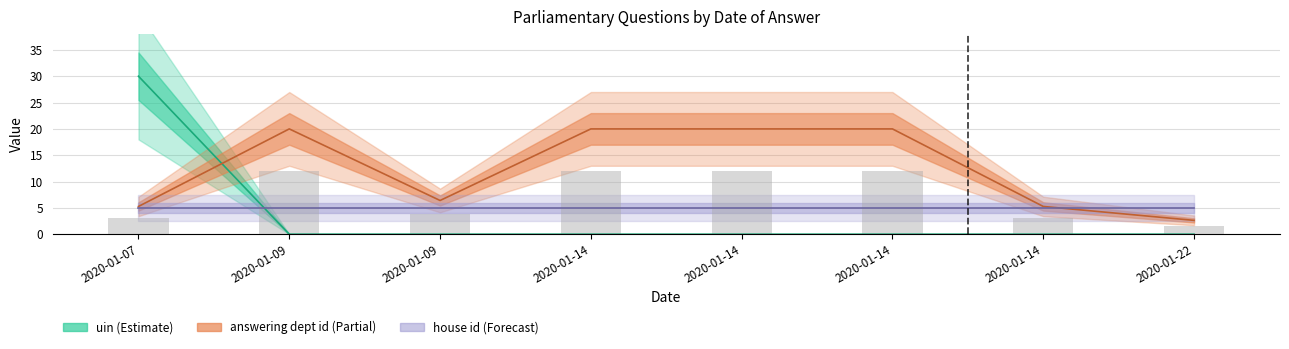

Is it true that answering dept id equals 33.8 at 2020-01-14?

False